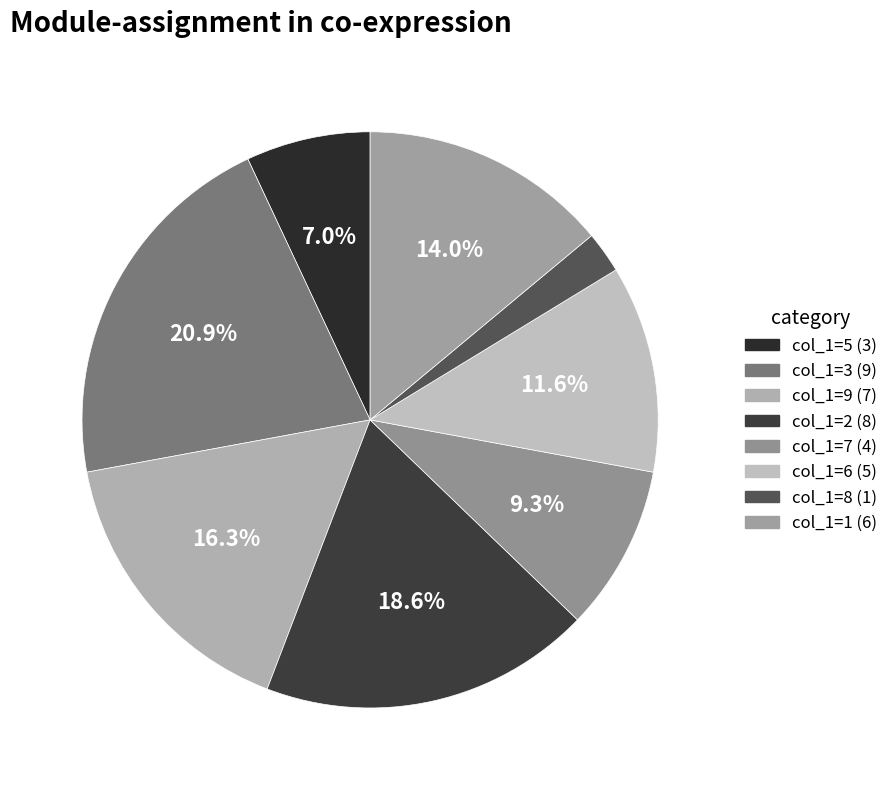

How many slices are in this pie chart?

8